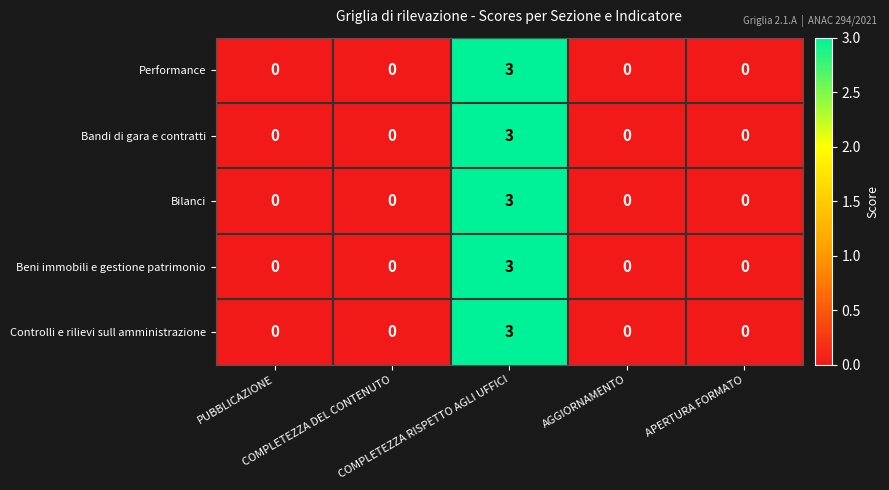

How many Bilanci values are between 0 and 1?

4